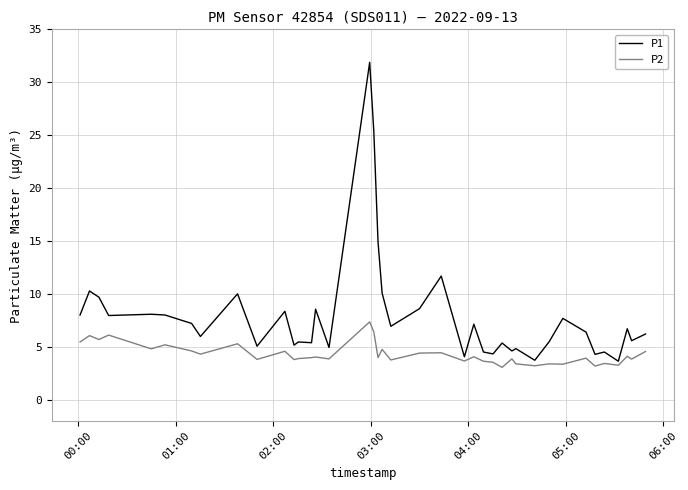

What is the highest value of the P1 series?

31.9